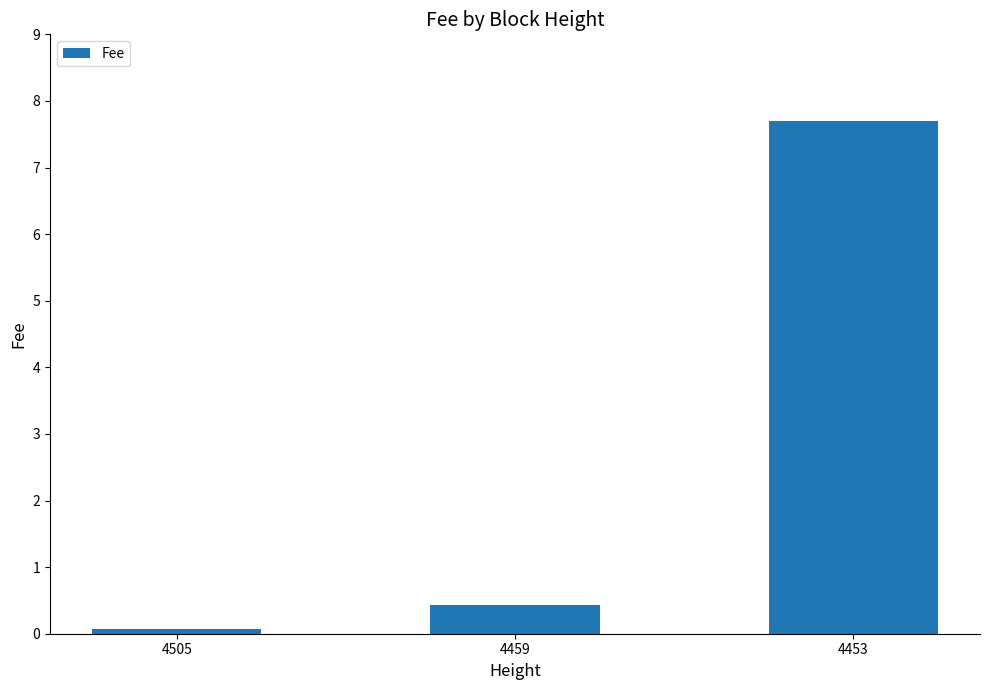

Reading left to right, list all the values displayed in this chart.

0.1	0.4	7.7